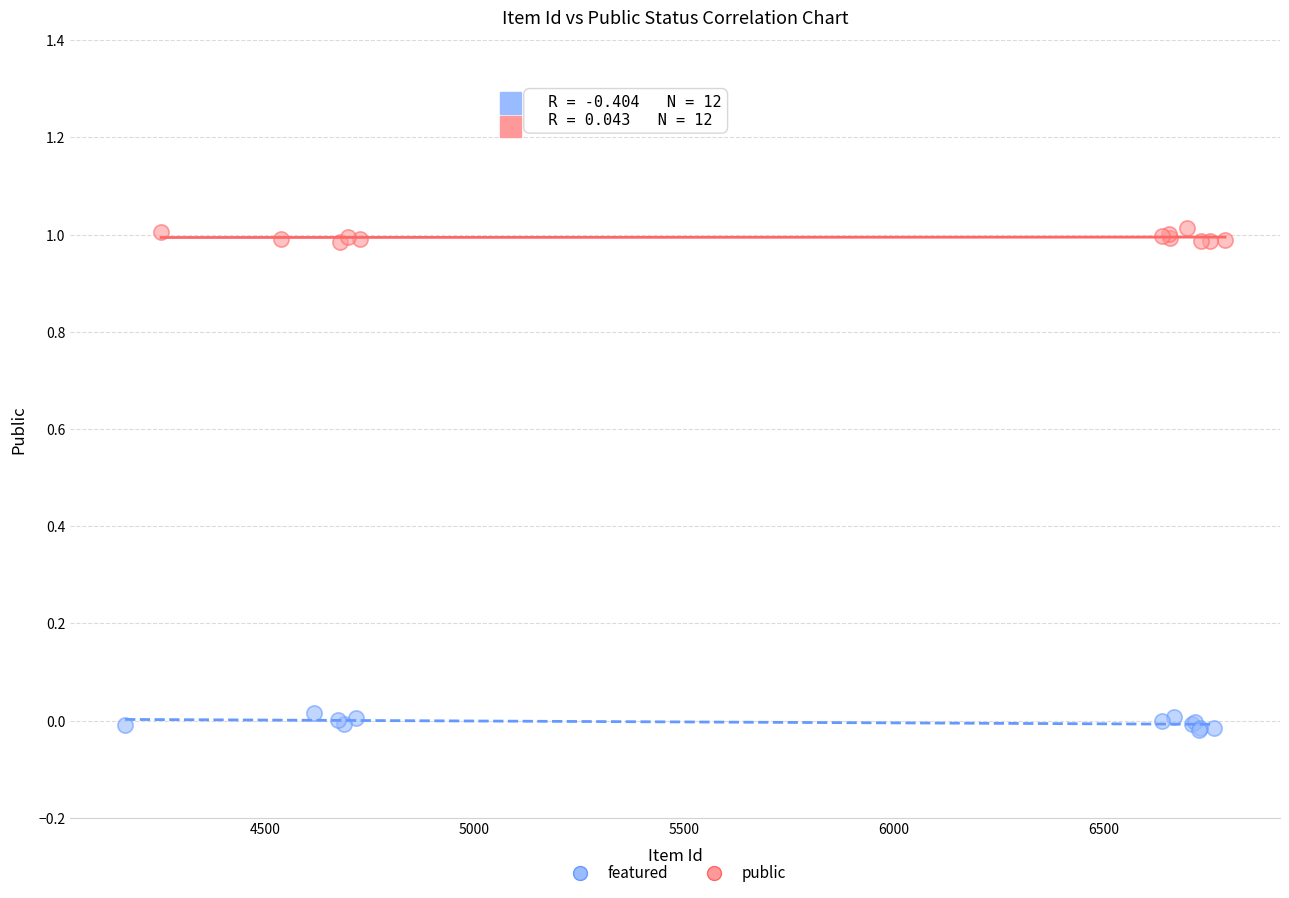

Which series reaches the maximum Y coordinate?

public